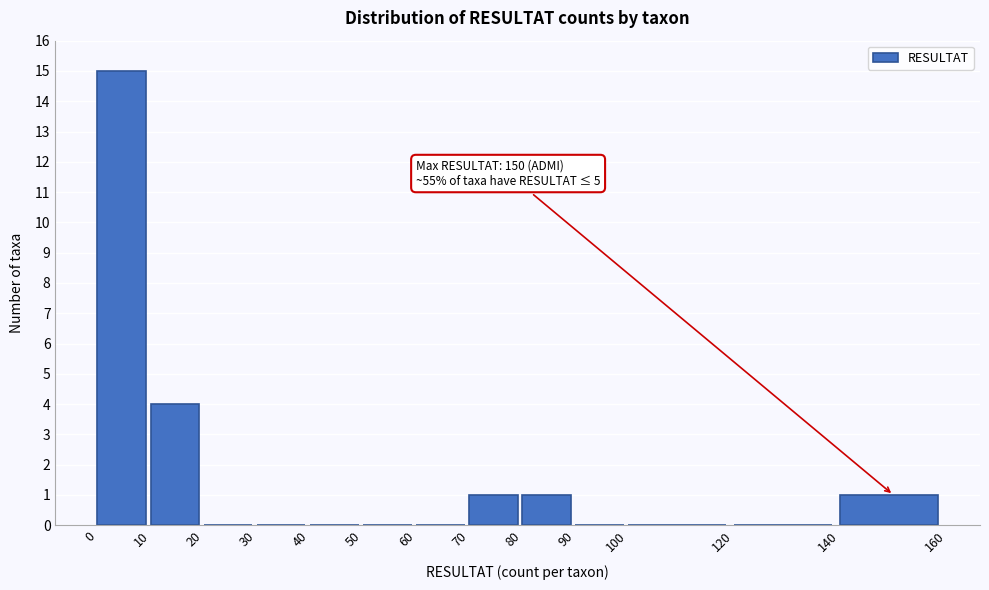

Which range on the x-axis has the tallest bar?

0 to 10